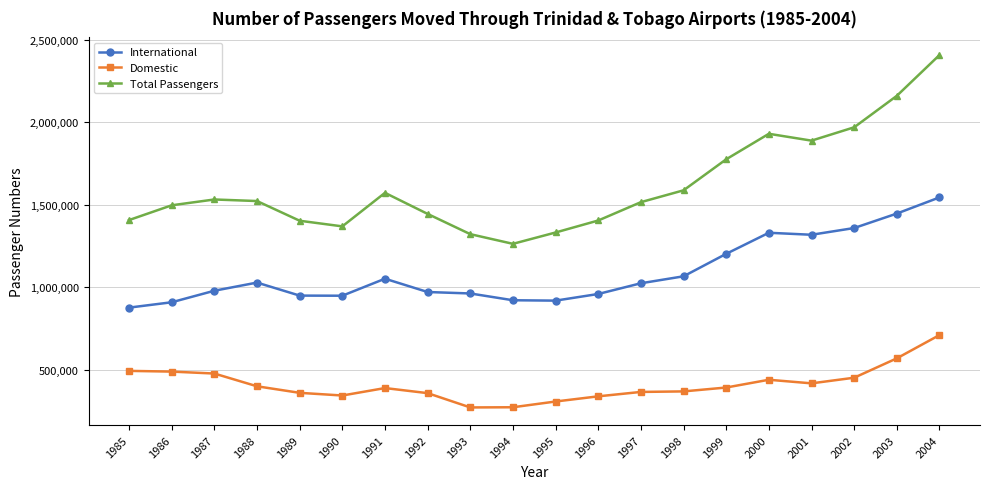

Which series changed the most between 1992 and 1998?

Total Passengers